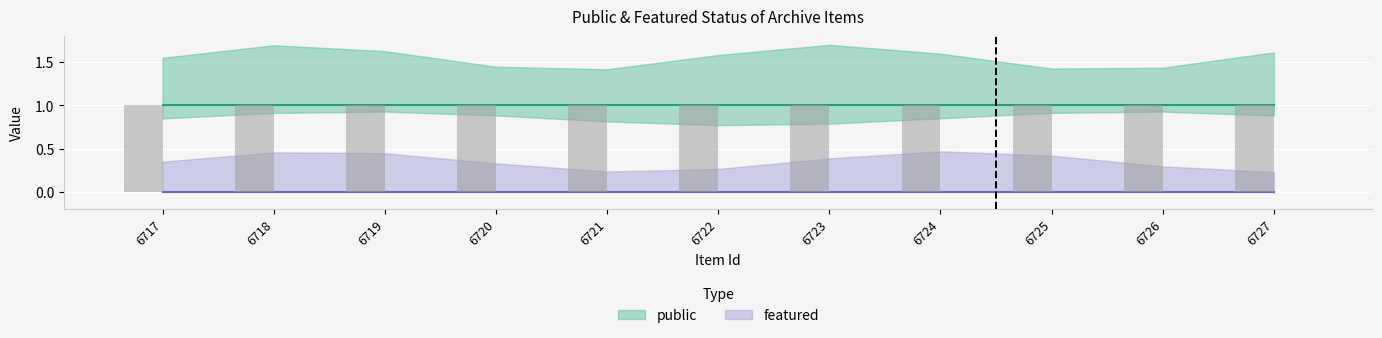

Which series has the largest total across all categories?

public